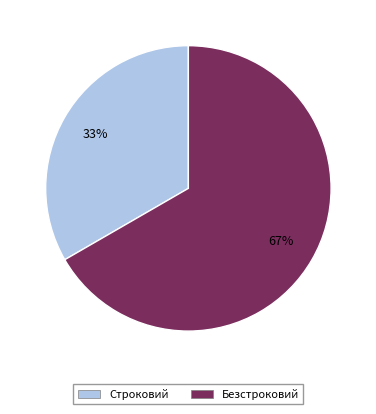

To the nearest percent, what is the average slice percentage?

50%